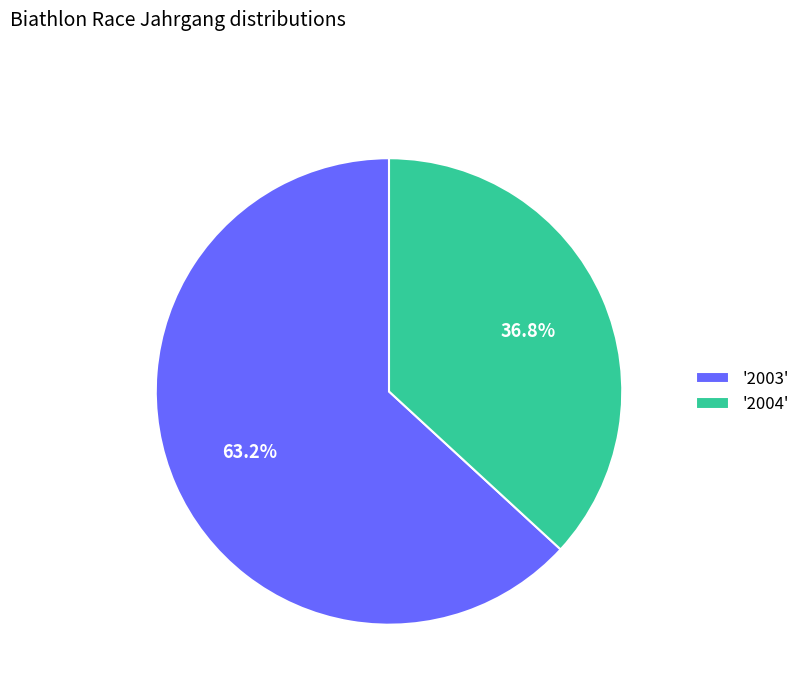

Is there any slice that represents more than half of the pie?

Yes